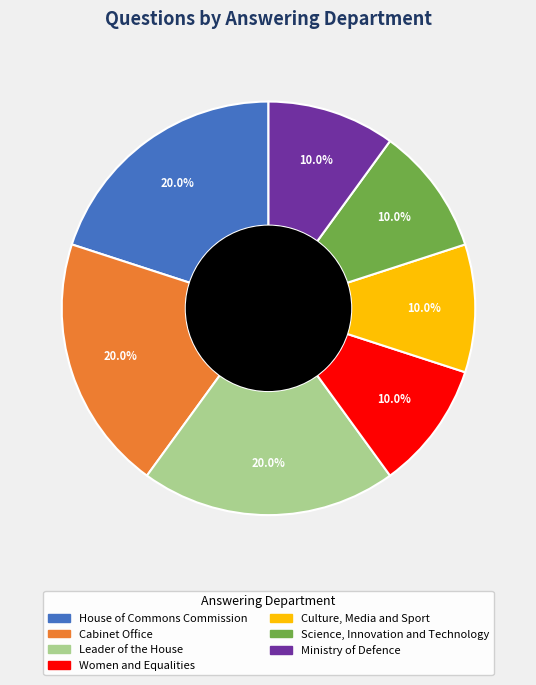

How many slices are in this pie chart?

7